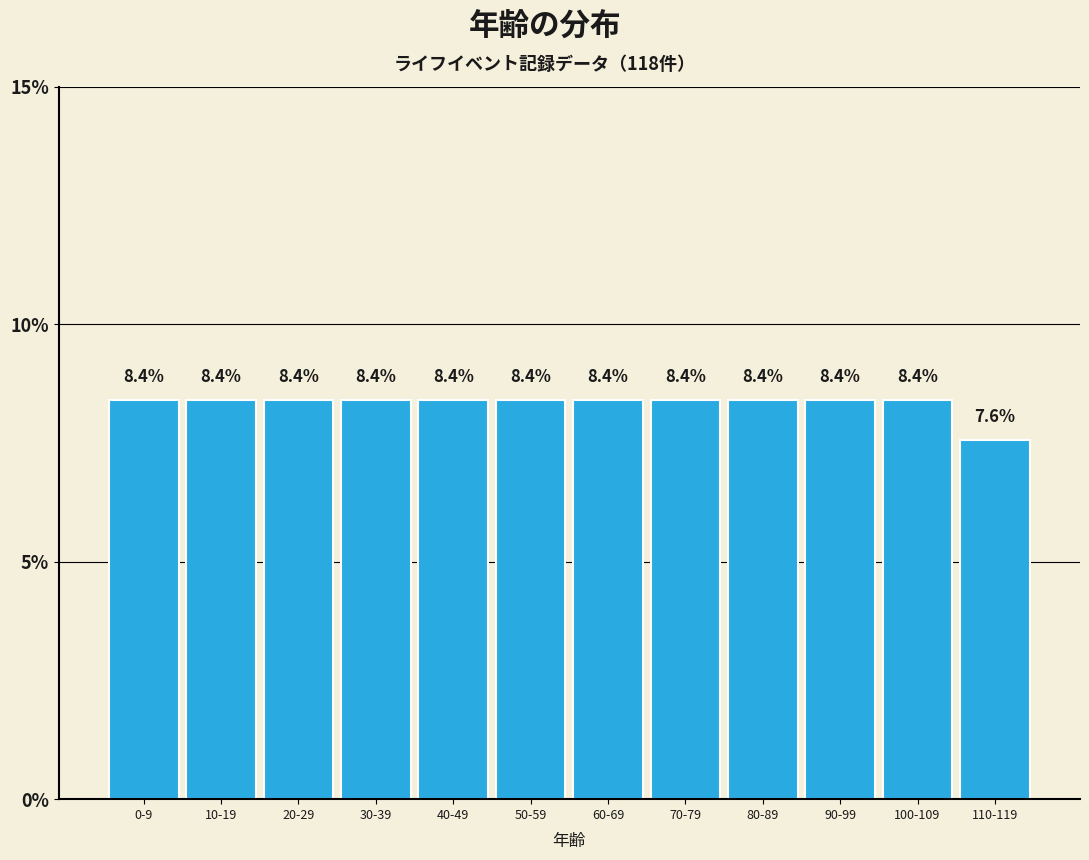

Reading right to left, transcribe all the data shown in this chart.

110-119=7.6	100-109=8.4	90-99=8.4	80-89=8.4	70-79=8.4	60-69=8.4	50-59=8.4	40-49=8.4	30-39=8.4	20-29=8.4	10-19=8.4	0-9=8.4